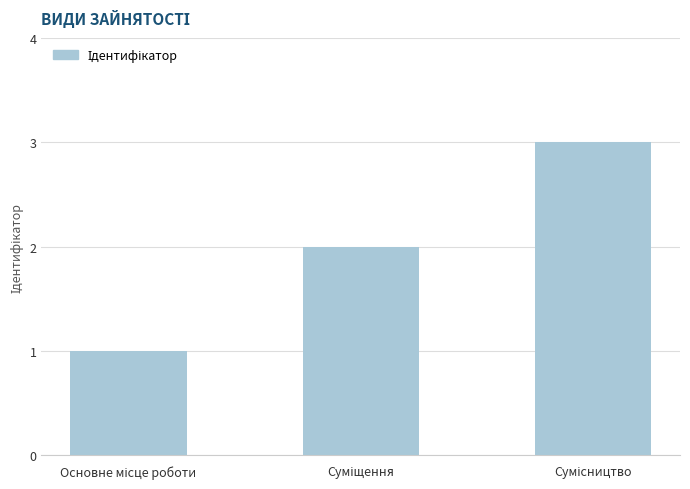

What is the sum of all values?

6